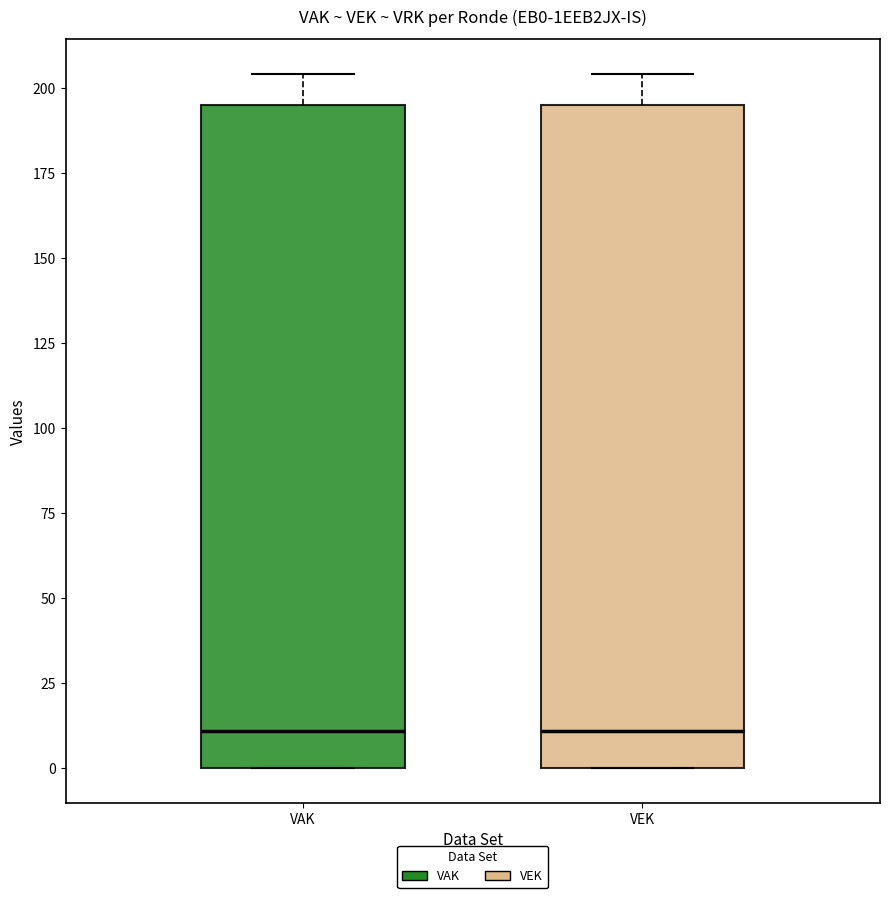

Where is the upper edge of the box for VEK on the y-axis? The values are not printed on the chart, so give them approximately, as read against the axis.

195